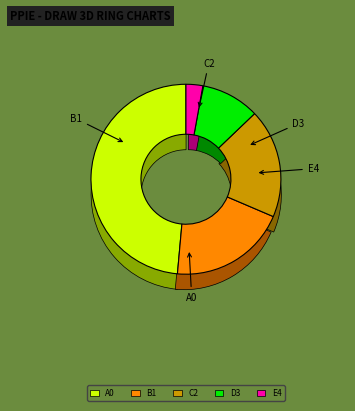

To the nearest percent, what is the difference between the largest and smallest slice percentages?

46%